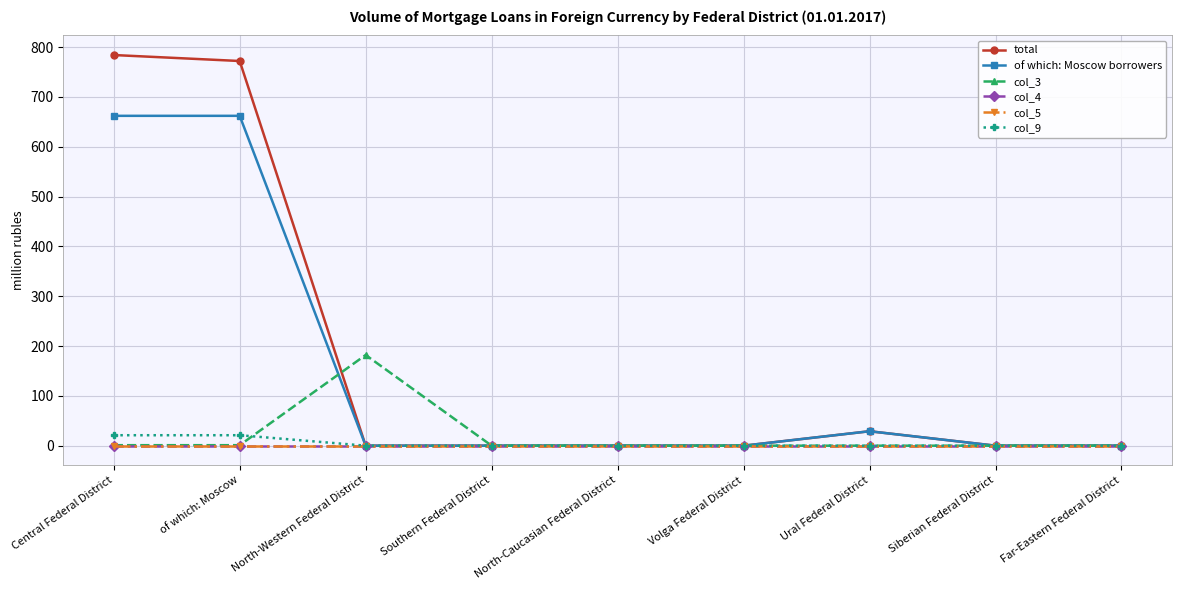

Is this an area chart (filled region under the line)?

No